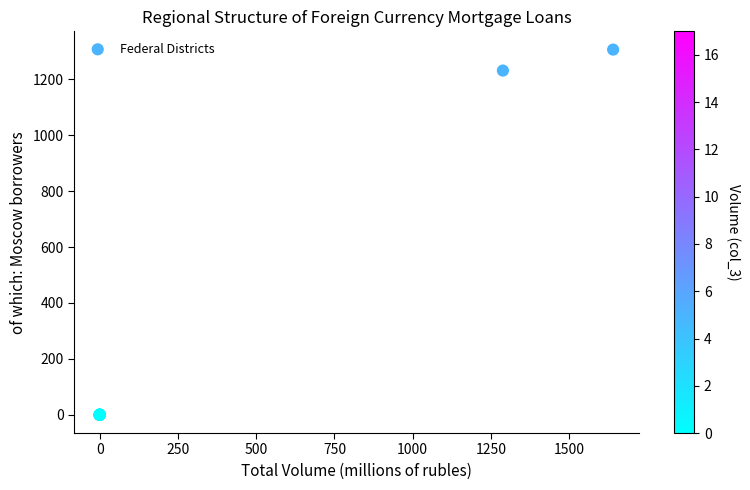

What Y value in the scatter plot is closest to 653?

1231